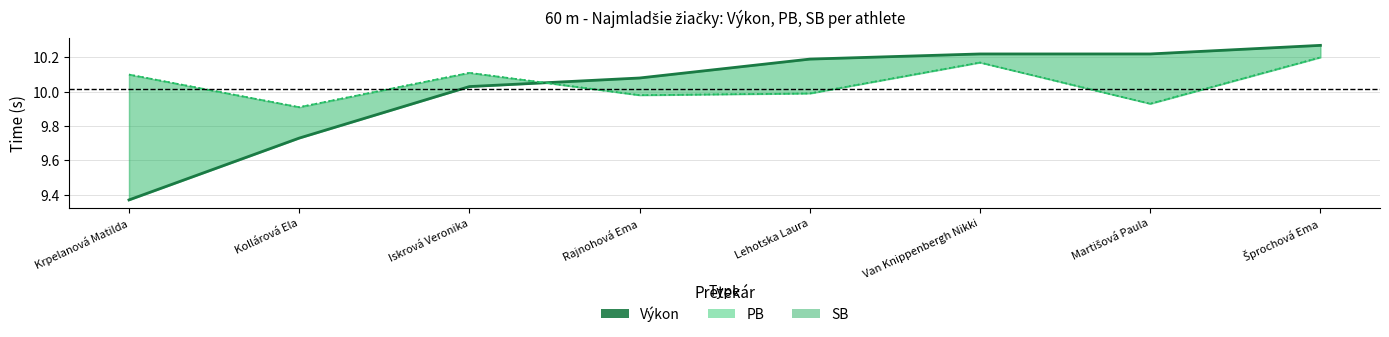

At how many categories does at least one series exceed 9?

8